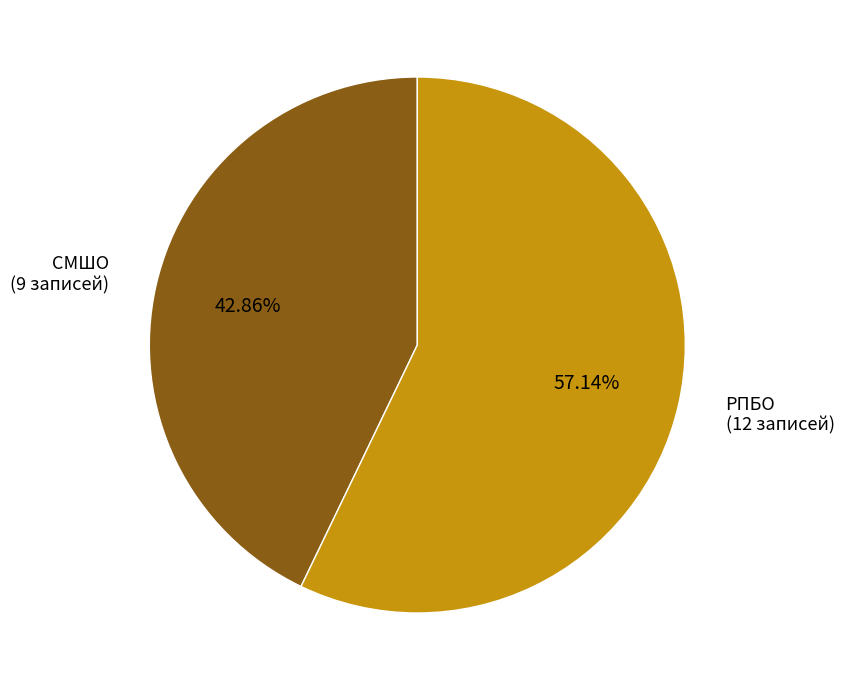

Approximately how many times larger is the value at РПБО compared to СМШО?

1.3